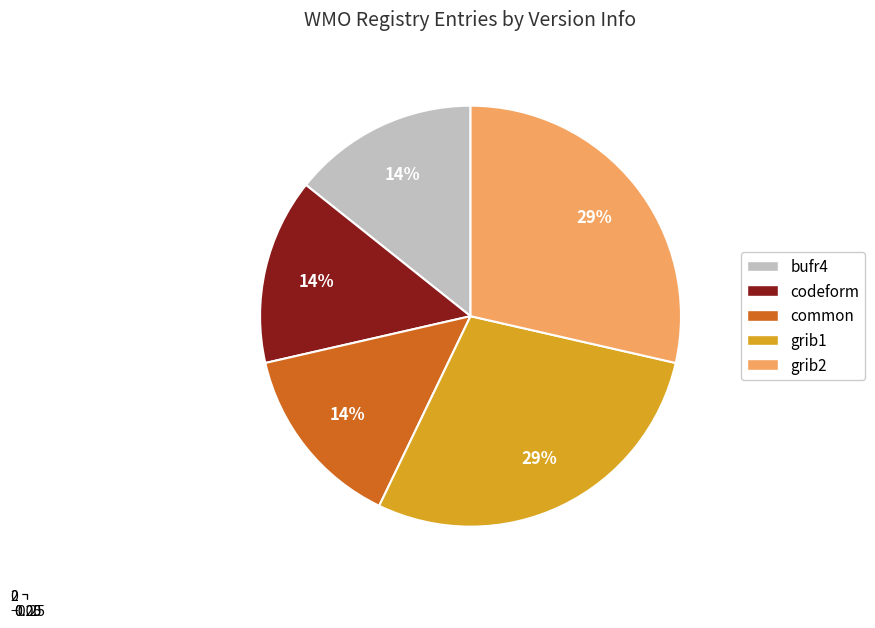

To the nearest percent, what is the combined percentage of grib2 and codeform?

43%